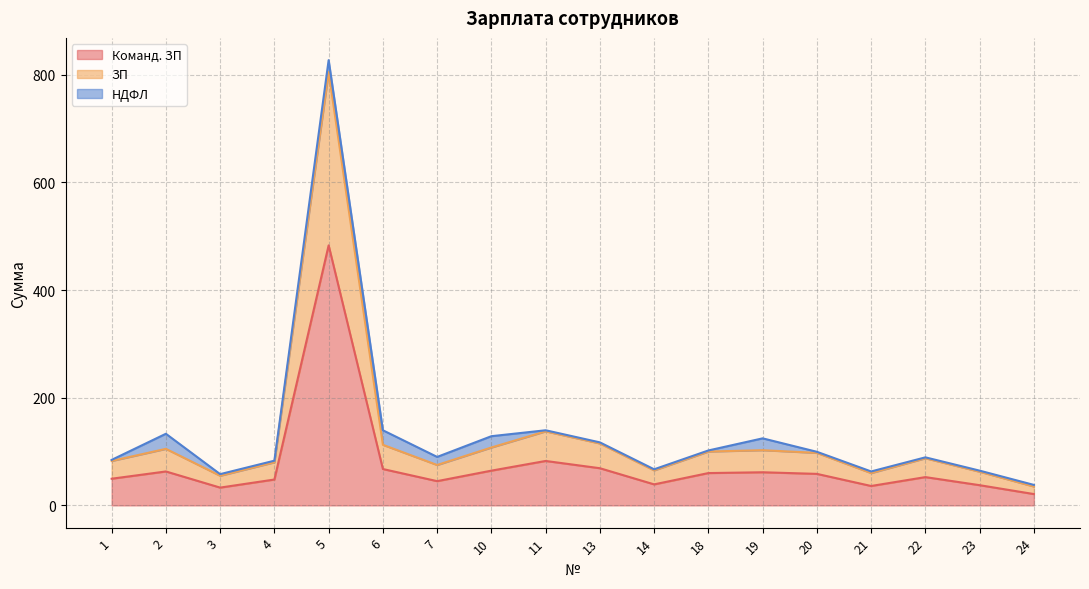

The value of Команд. ЗП at 5 is 643.3. True or false?

False